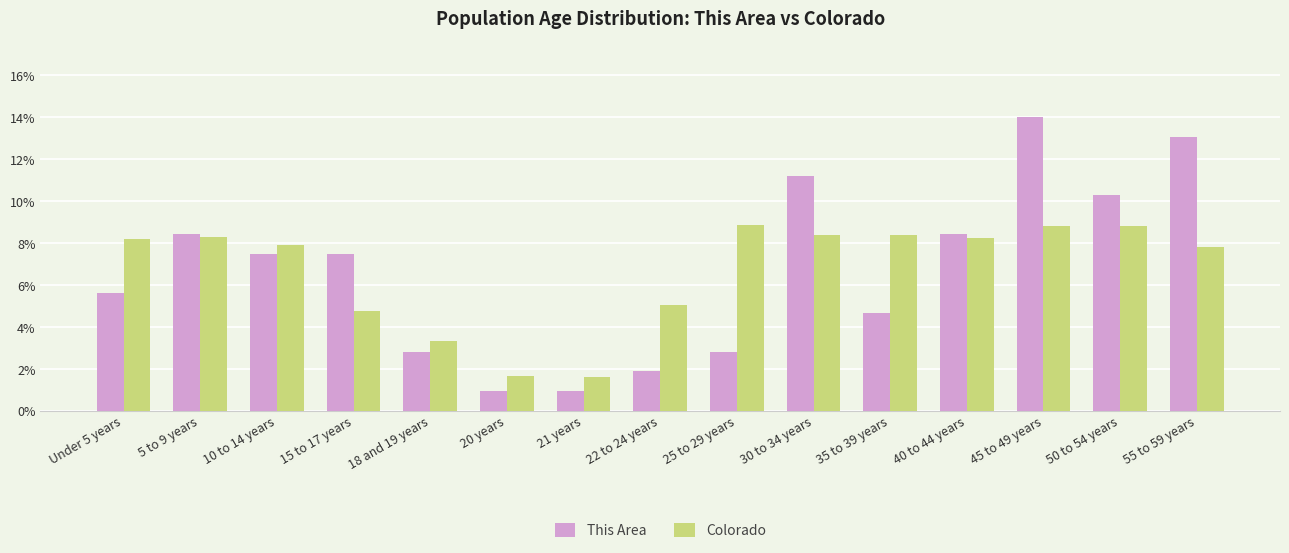

How many groups of bars are there?

15